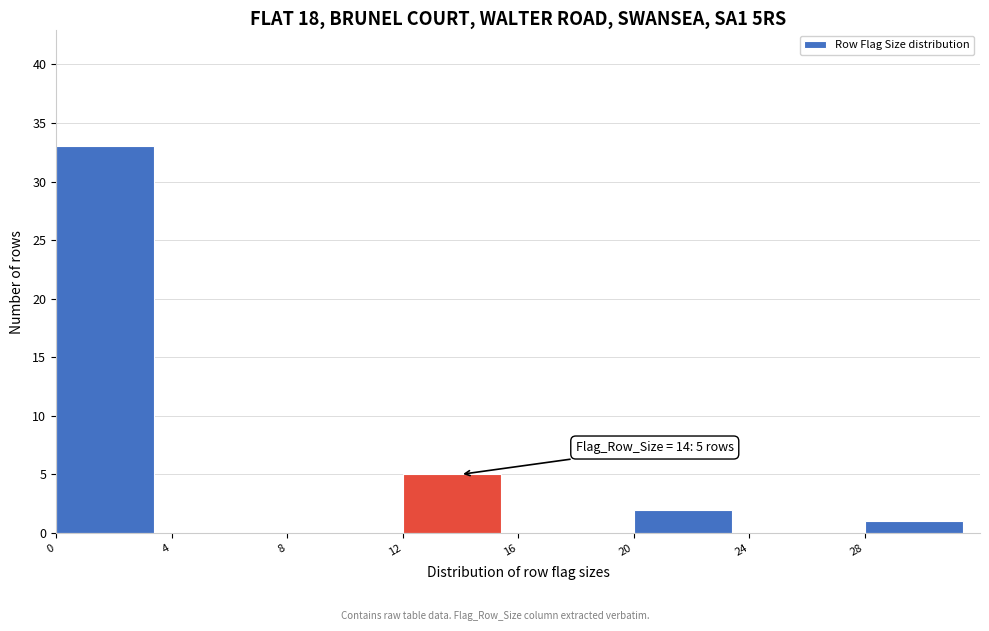

Over which range of the x-axis is the bar tallest?

0 to 4